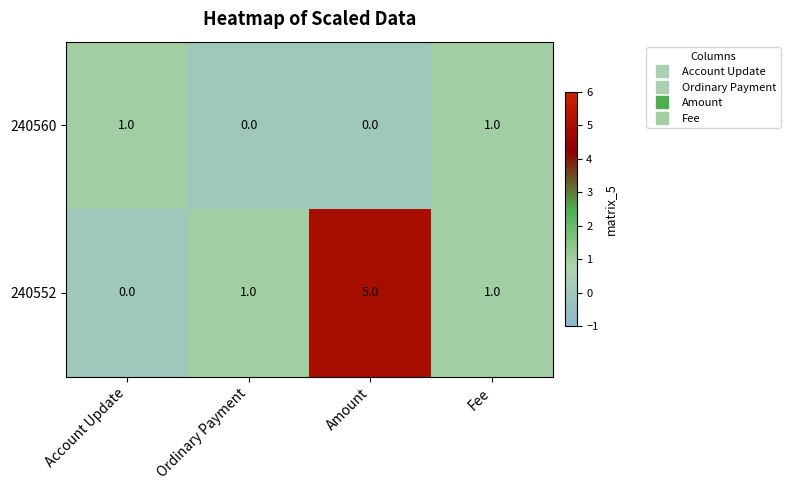

What is the difference between the maximum and minimum values in the 240552 series?

5